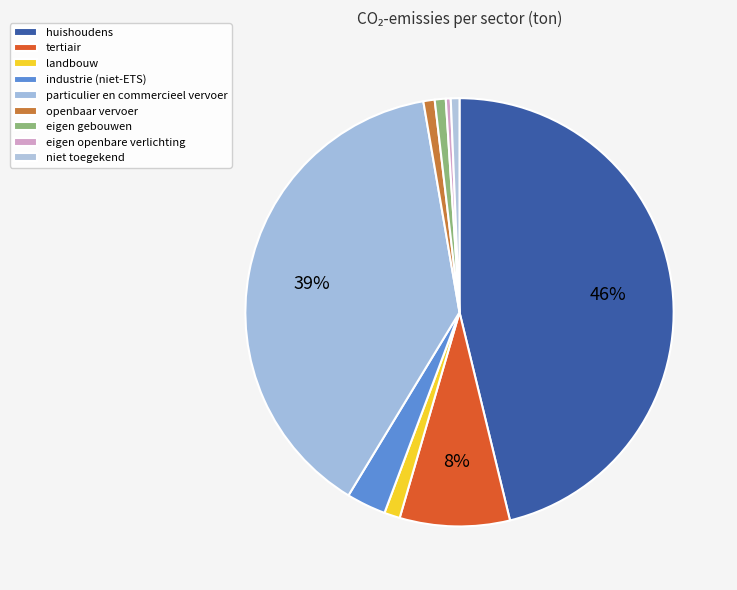

To the nearest percent, what percentage of the pie is eigen gebouwen?

1%